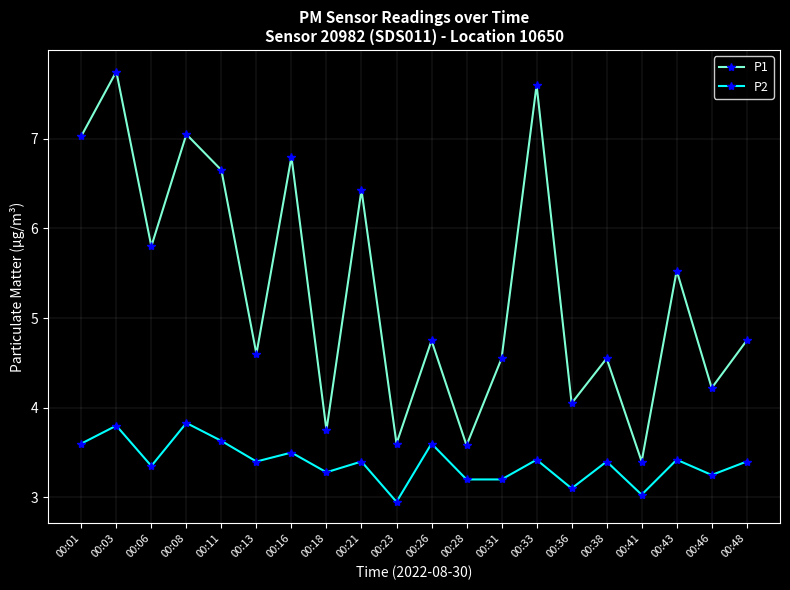

The P1 series shows 2.7 at 00:38. True or false?

False